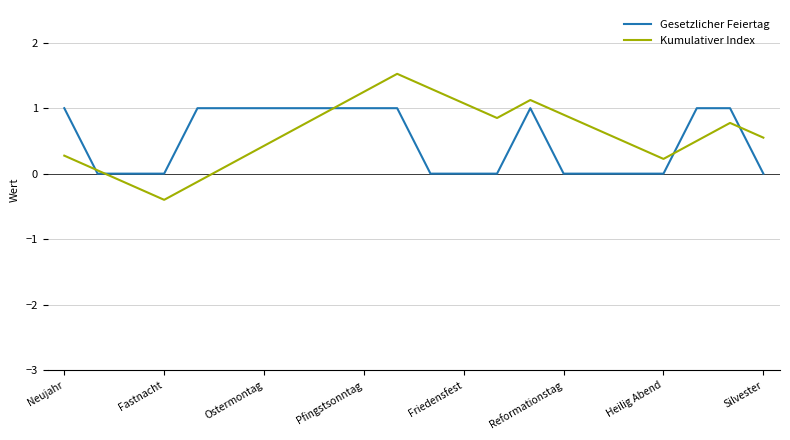

What is the maximum value for Kumulativer Index?

1.5